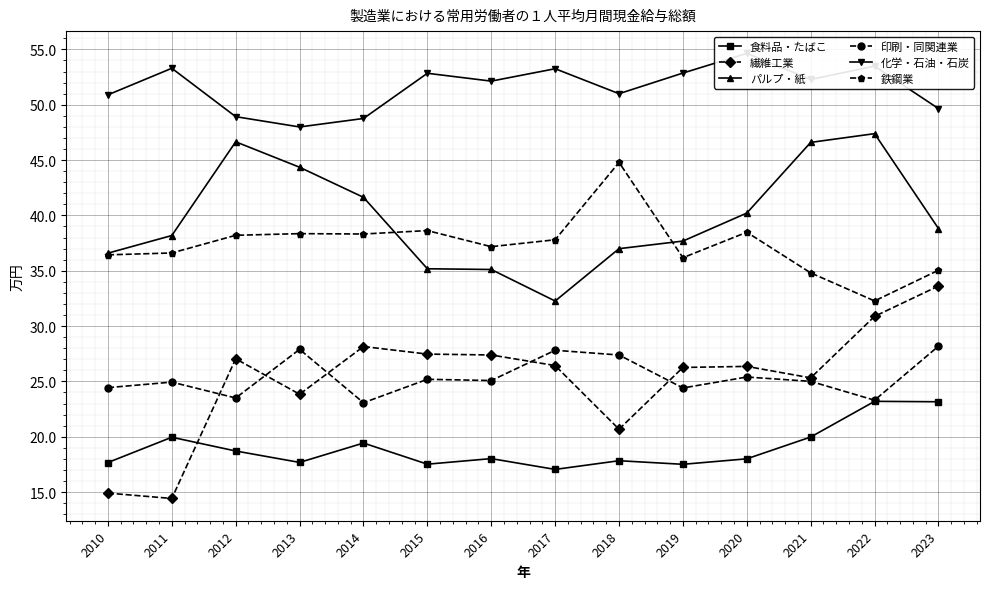

True or false: 繊維工業 and 鉄鋼業 cross at least once.

False